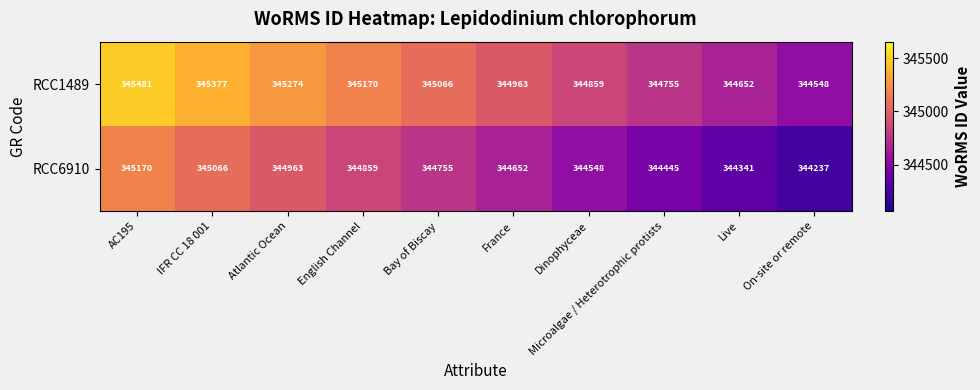

Rank the series by their maximum value, from highest to lowest.

RCC1489, RCC6910